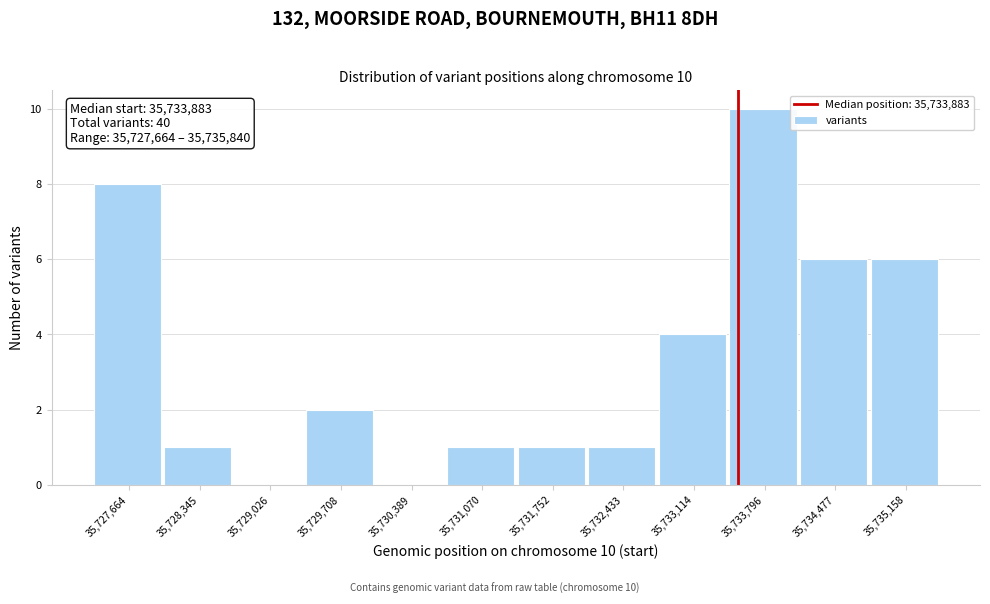

Reading right to left, list all the values displayed in this chart.

35,735,158=6	35,734,477=6	35,733,796=10	35,733,114=4	35,732,433=1	35,731,752=1	35,731,070=1	35,730,389=0	35,729,708=2	35,729,026=0	35,728,345=1	35,727,664=8